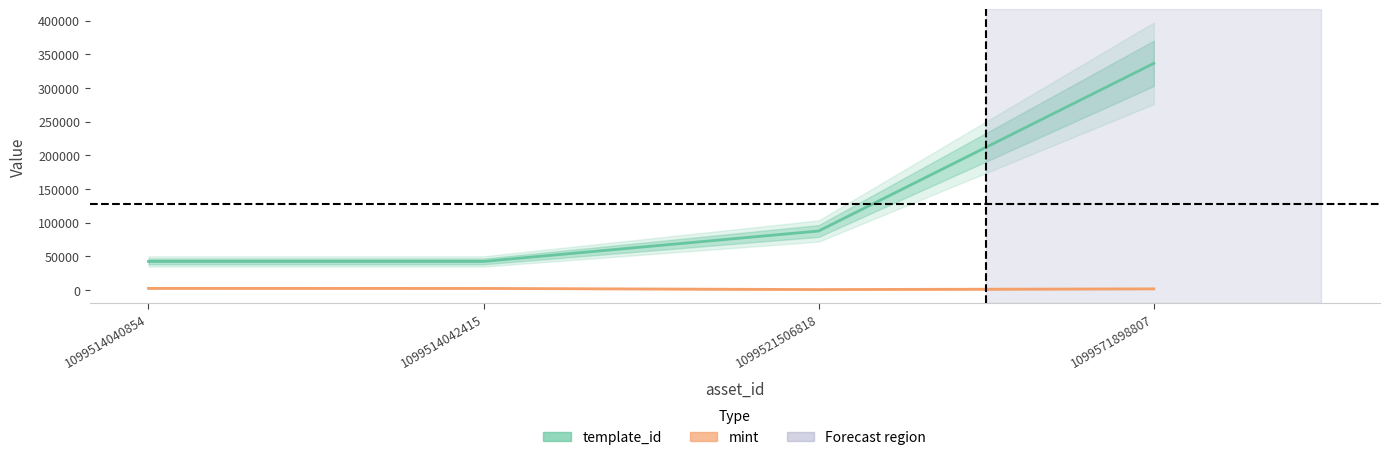

What value does the mint series have at 1099514042415, to the nearest 10?

2320